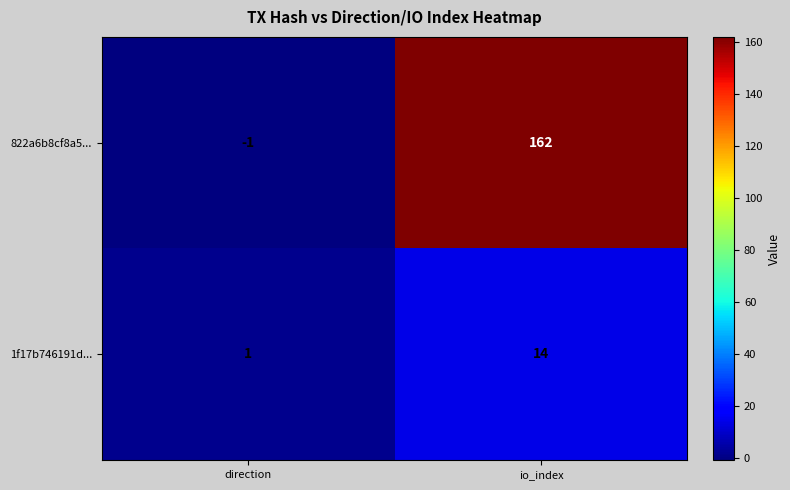

Which series has the largest total across all categories?

822a6b8cf8a5...